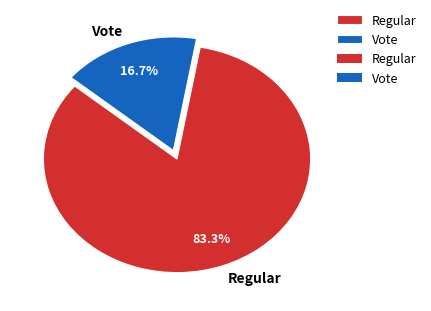

How many slices are in this pie chart?

2